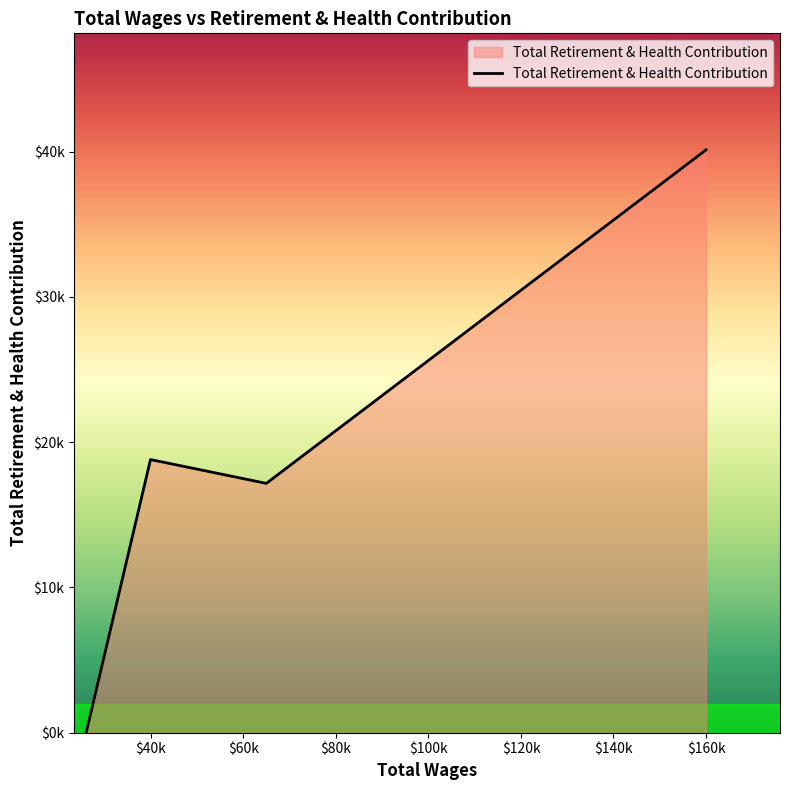

What is the difference between the maximum and second lowest values?

22955